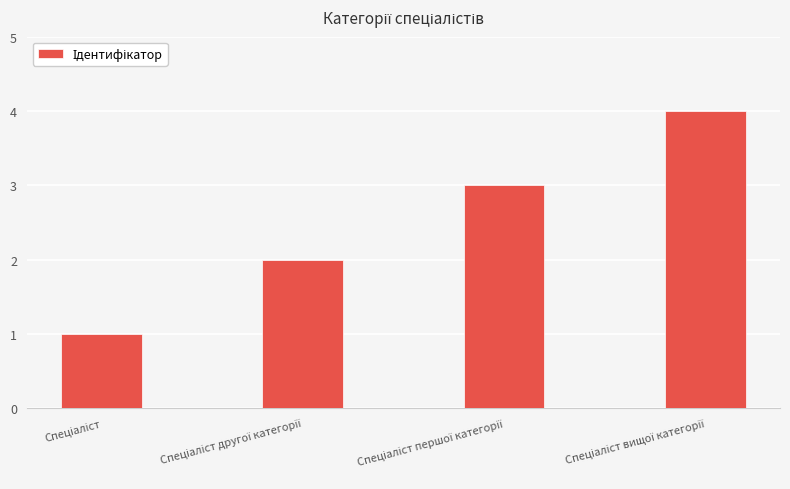

What is the maximum value shown in the chart?

4